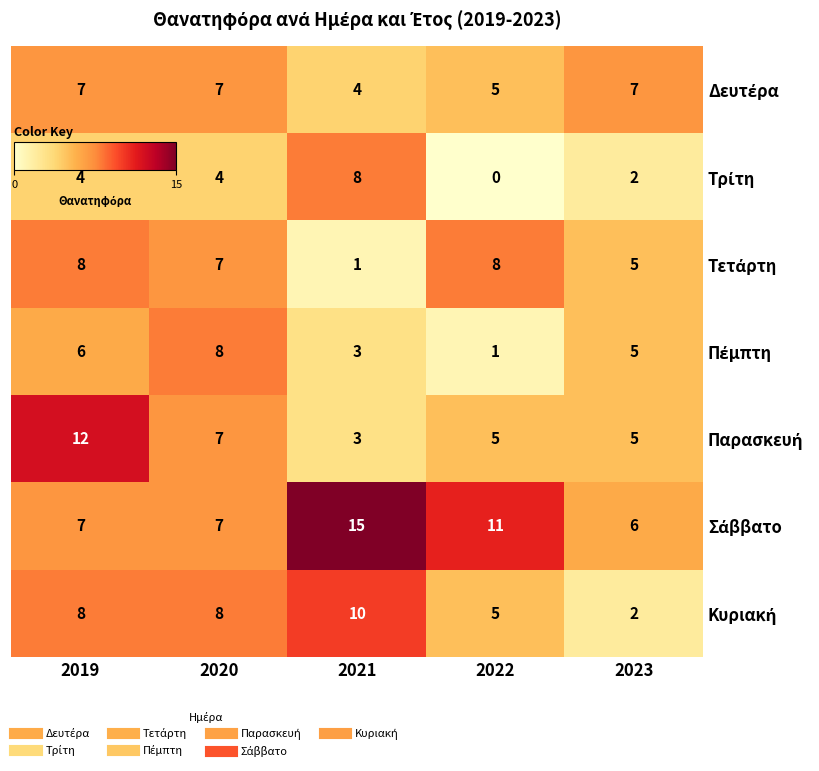

At how many categories does at least one series exceed 9?

3